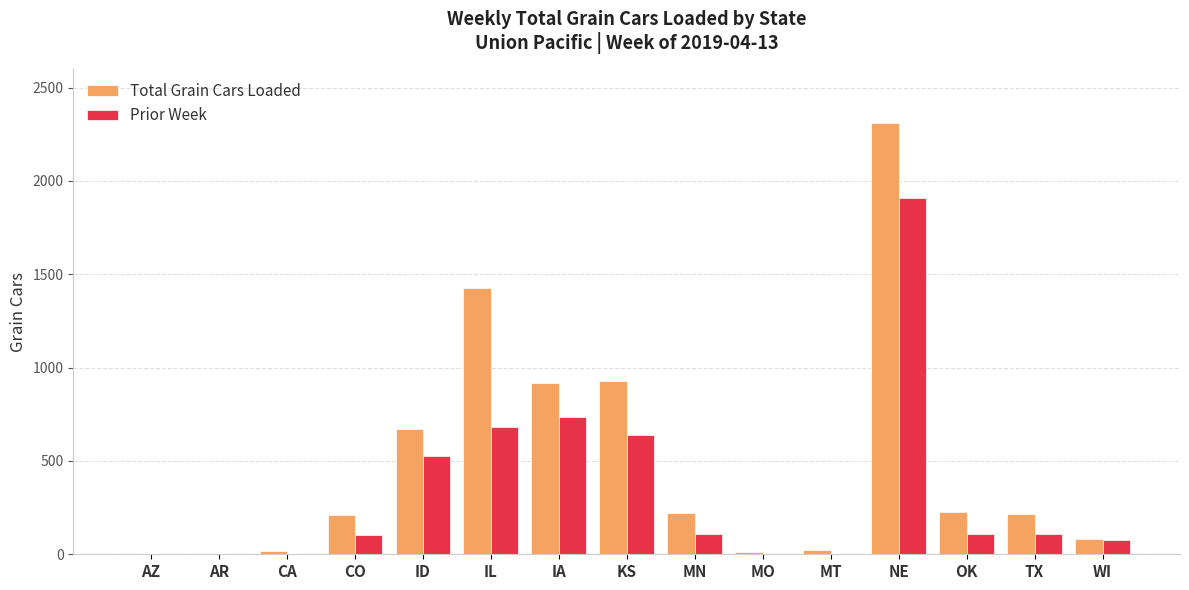

What are all the series names shown in the legend?

Total Grain Cars Loaded, Prior Week